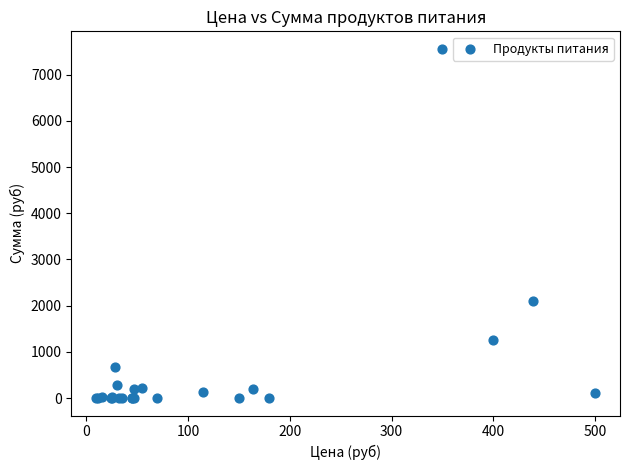

What Y value in the scatter plot is closest to 3780?

2106.7